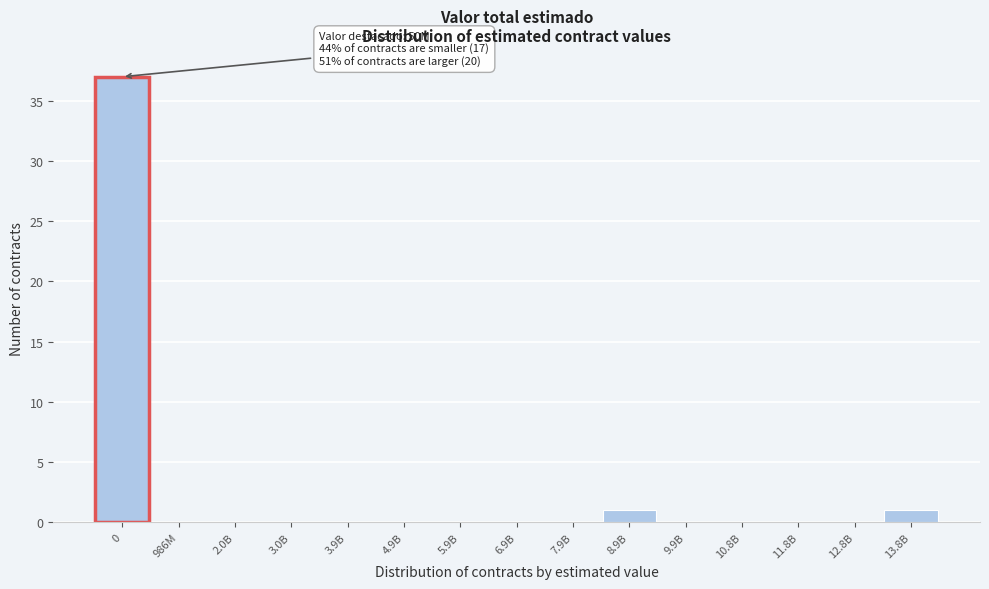

Reading left to right, transcribe all the data shown in this chart.

0=37	986M=0	2.0B=0	3.0B=0	3.9B=0	4.9B=0	5.9B=0	6.9B=0	7.9B=0	8.9B=1	9.9B=0	10.8B=0	11.8B=0	12.8B=0	13.8B=1